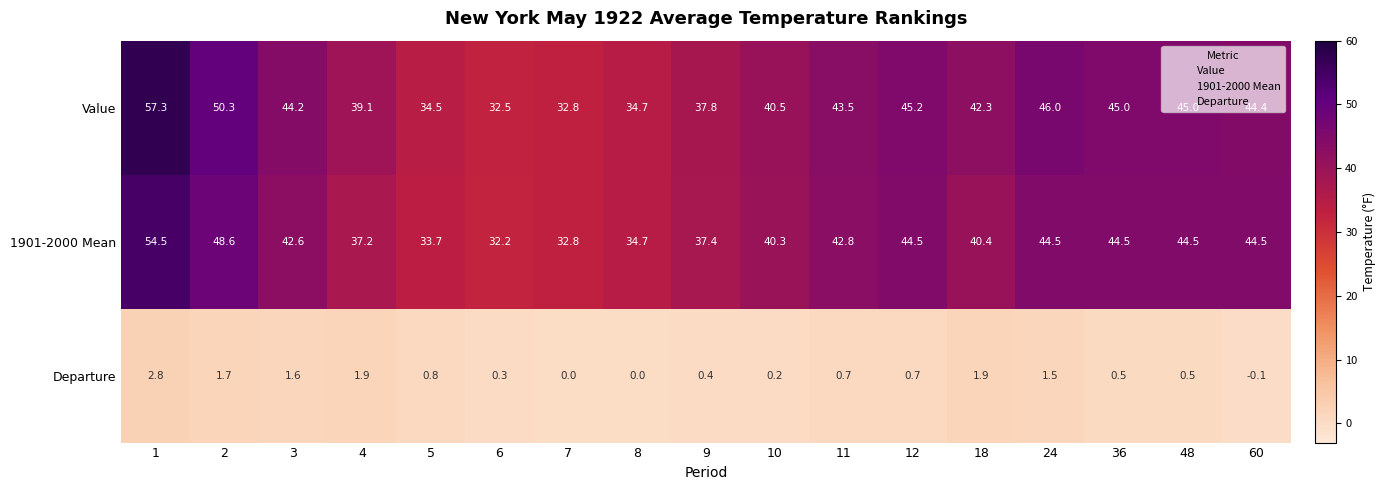

Rank the series at 3 from lowest to highest value.

Departure, 1901-2000 Mean, Value